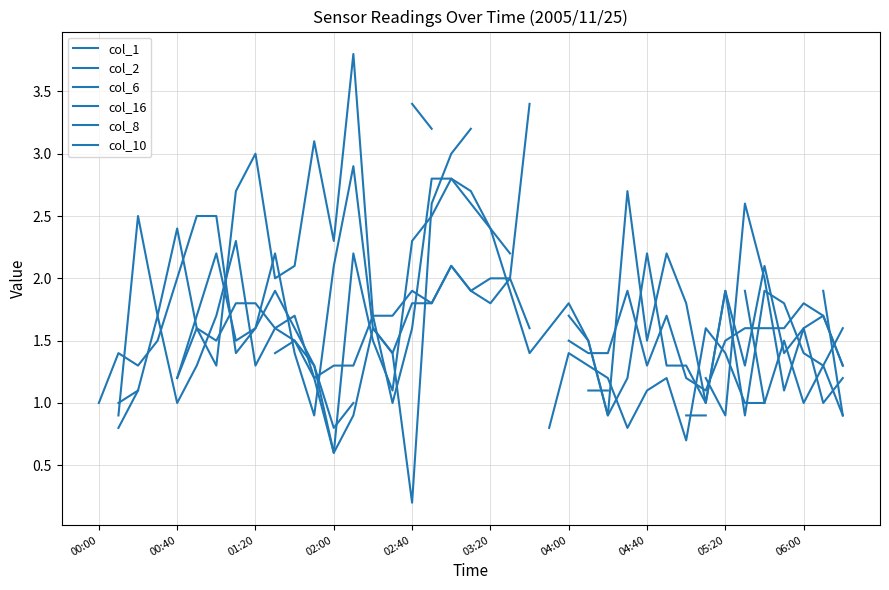

How many times do col_16 and col_1 cross each other?

2